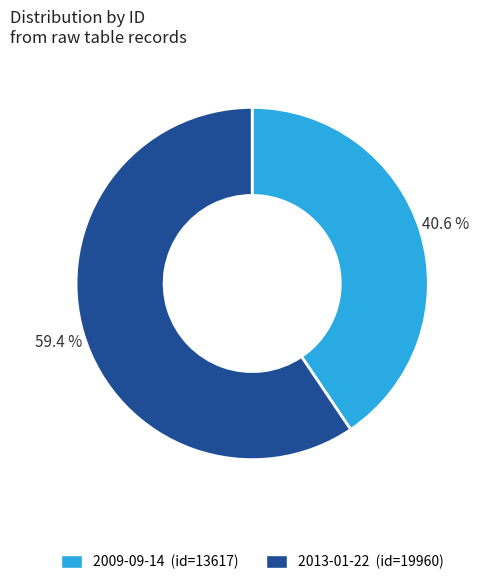

What percentage is NOT represented by 2009-09-14?

59.4%